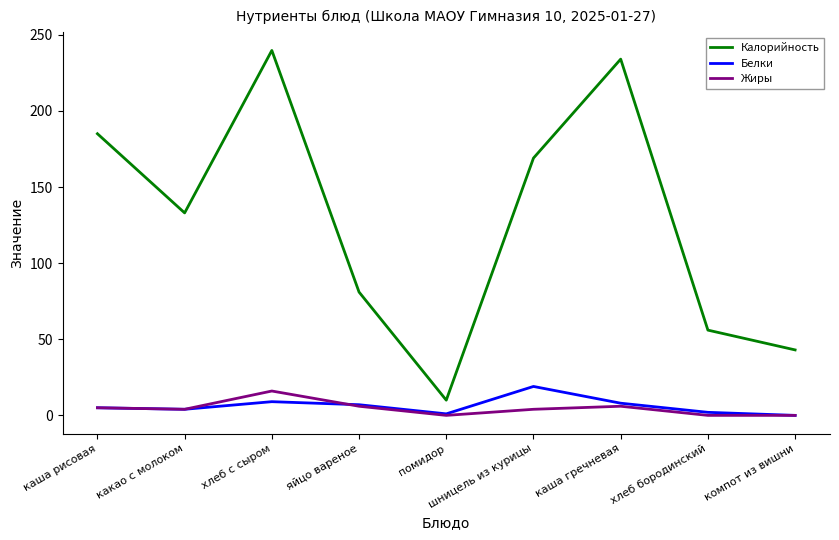

True or false: Белки and Калорийность intersect in this chart.

False